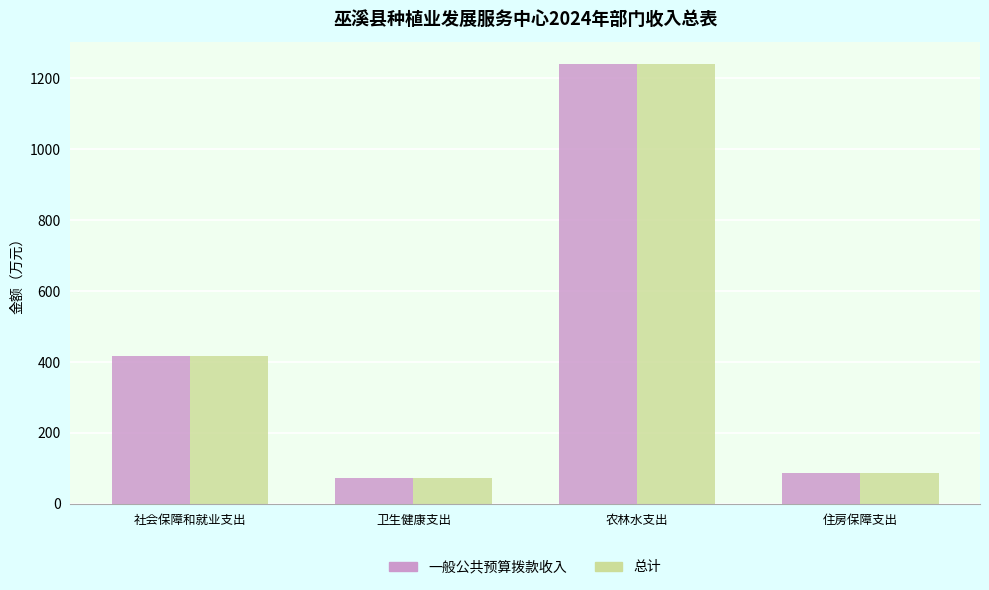

What is the sum of the 一般公共预算拨款收入 values at 住房保障支出 and 卫生健康支出?

156.9